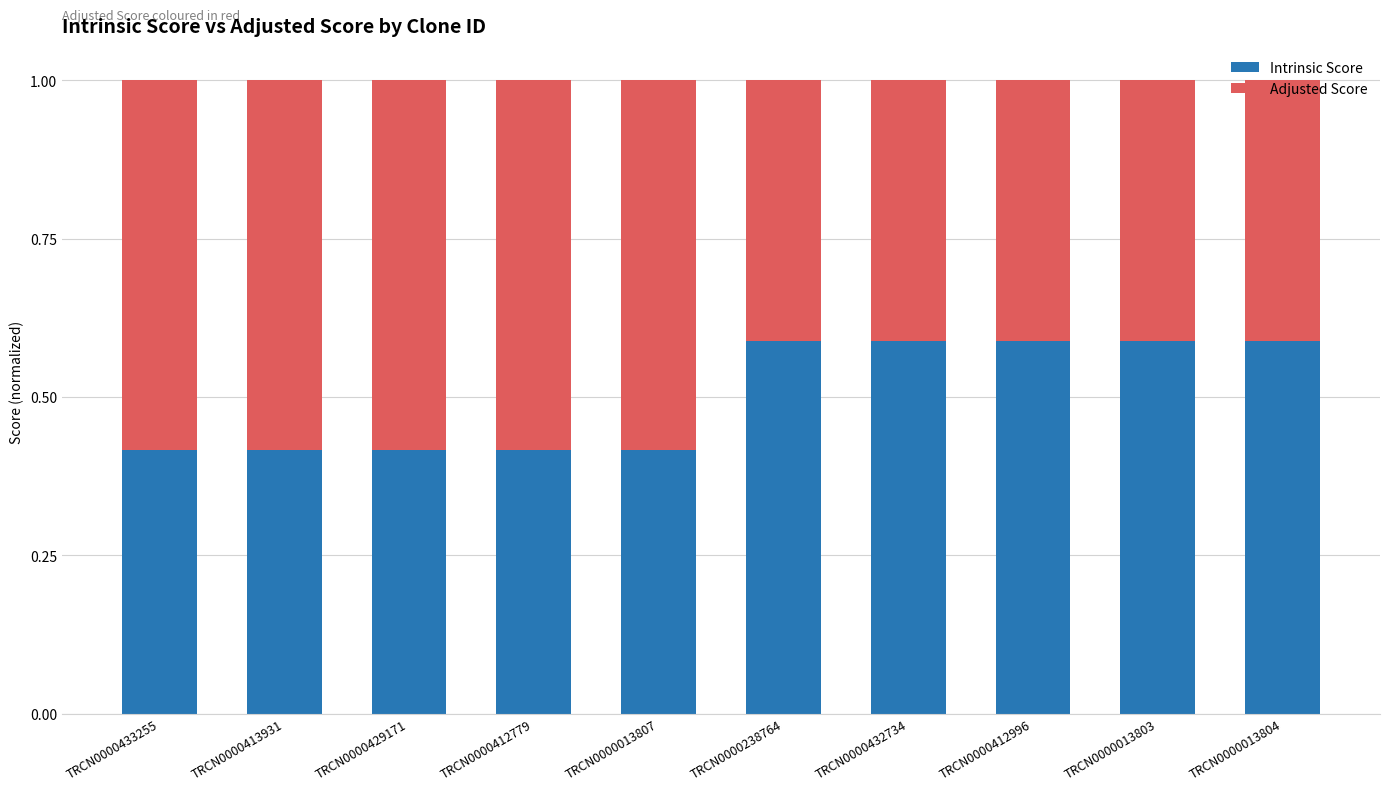

True or false: Intrinsic Score has a value of 0.2 at TRCN0000013803.

False